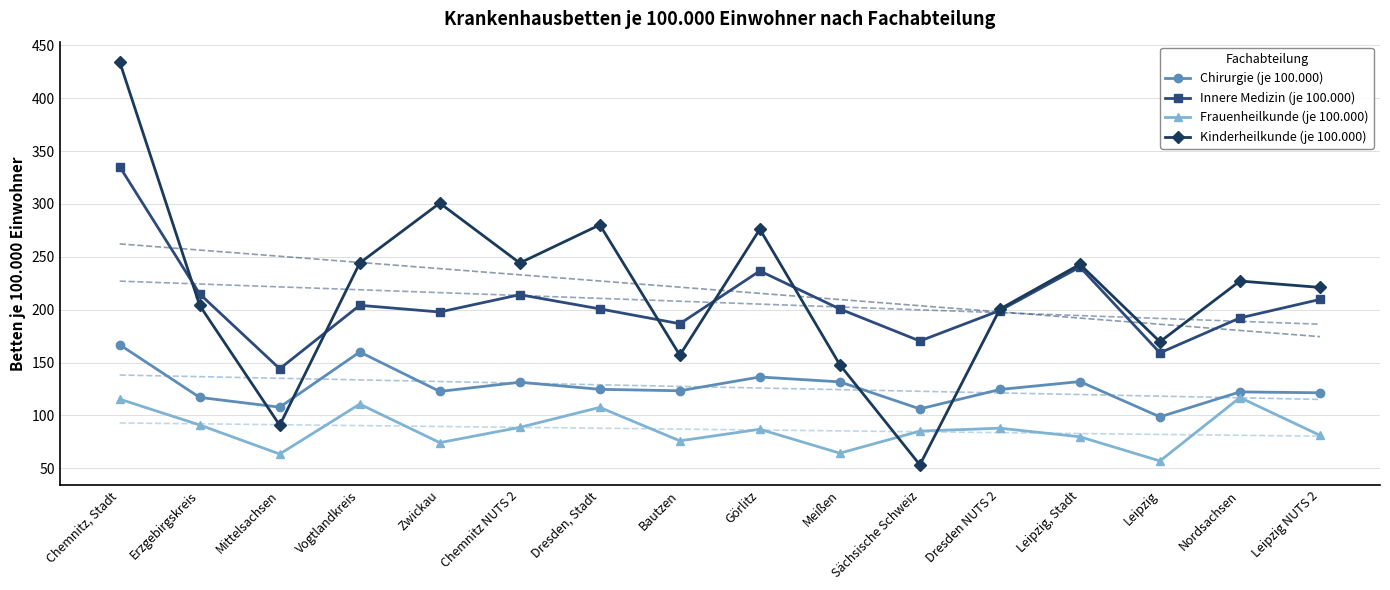

Which series has the largest total across all categories?

Kinderheilkunde (je 100.000)